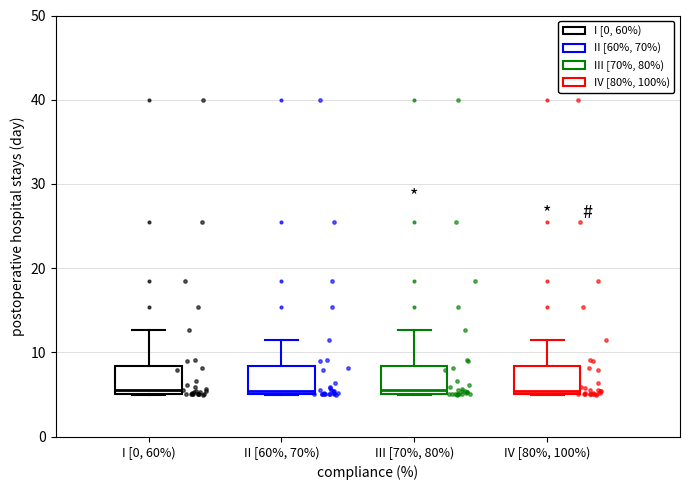

Reading left to right, read every box against the y-axis: the position of its median line, the range the box covers, and the ends of its whiskers. The values are not printed on the chart, so give them approximately, as read against the axis.

I [0, 60%): median 6, box 5 to 8, whiskers 5 to 13
II [60%, 70%): median 5 (just above the box's lower edge), box 5 to 8, whiskers 5 to 11
III [70%, 80%): median 6, box 5 to 8, whiskers 5 to 13
IV [80%, 100%): median 5 (just above the box's lower edge), box 5 to 8, whiskers 5 to 11